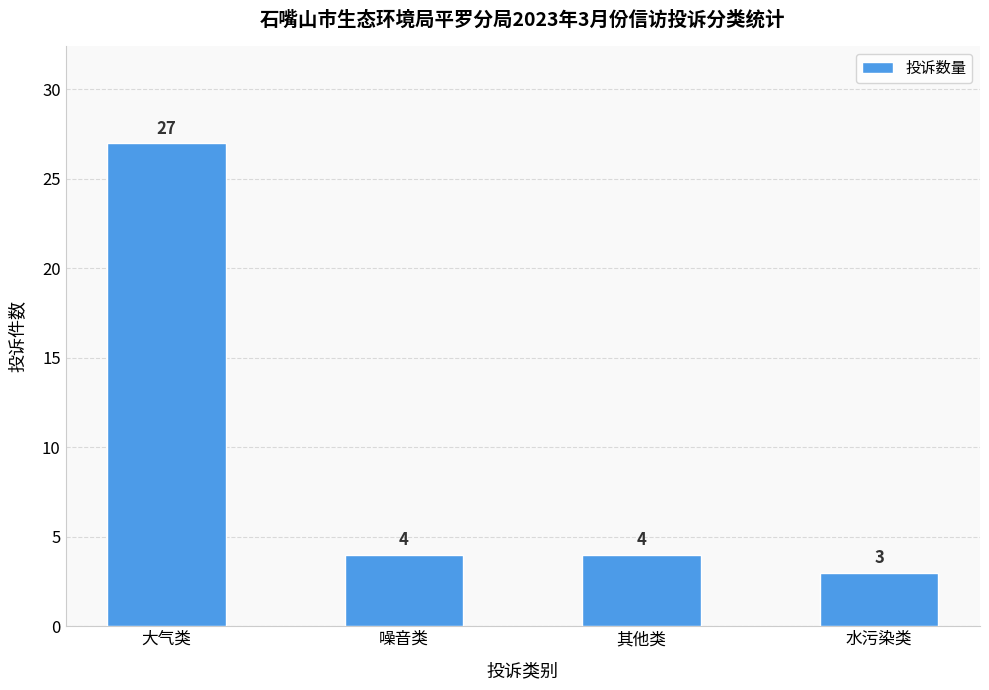

Which category has the lowest value across all series?

水污染类